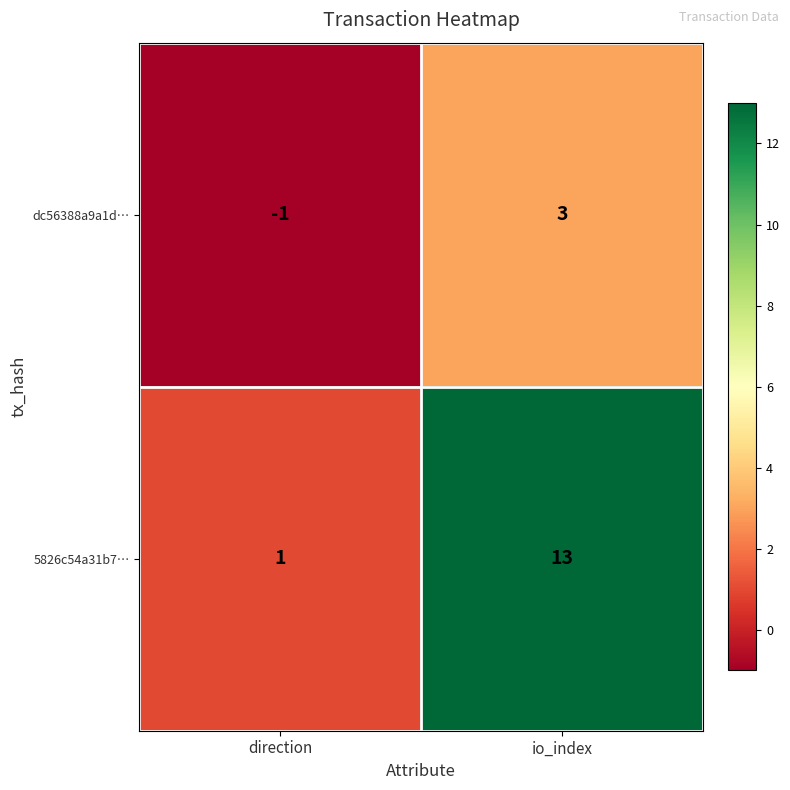

Reading left to right, list all the values displayed in this chart.

dc56388a9a1d…: direction=-1	io_index=3
5826c54a31b7…: direction=1	io_index=13